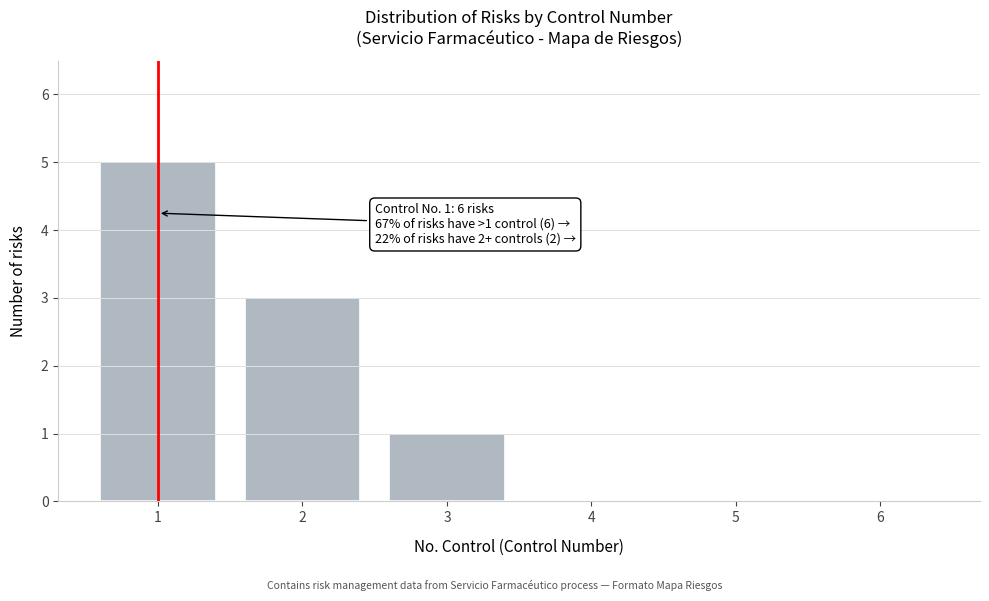

Reading left to right, transcribe all the data shown in this chart.

1=5	2=3	3=1	4=0	5=0	6=0